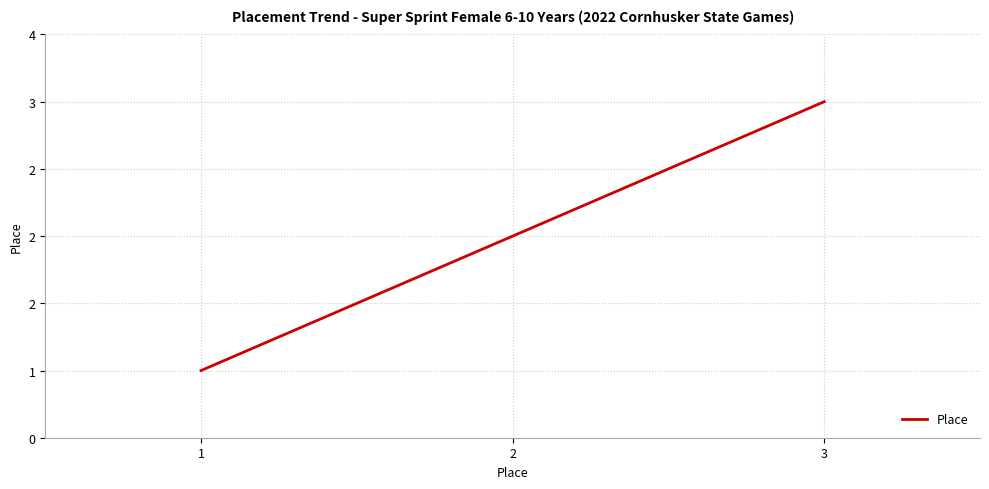

What is the minimum value shown in the chart?

1